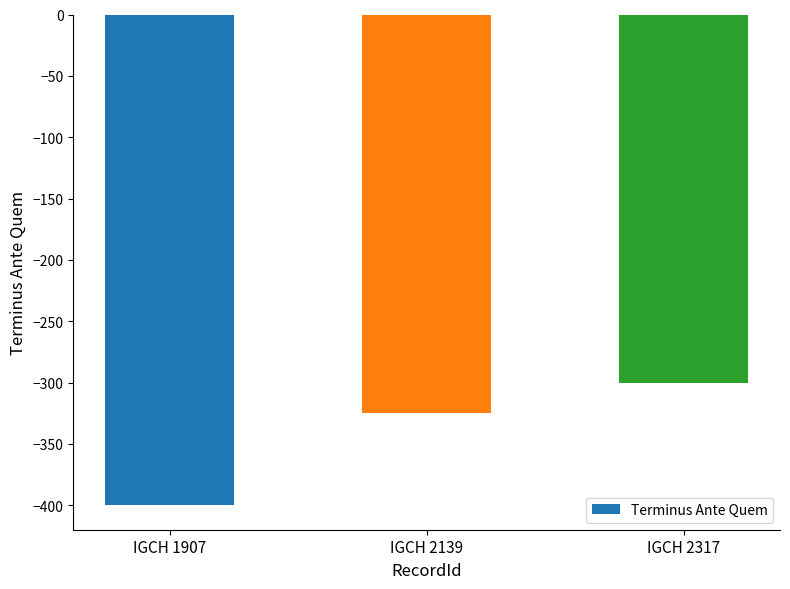

Rank the categories by value from lowest to highest.

IGCH 1907, IGCH 2139, IGCH 2317